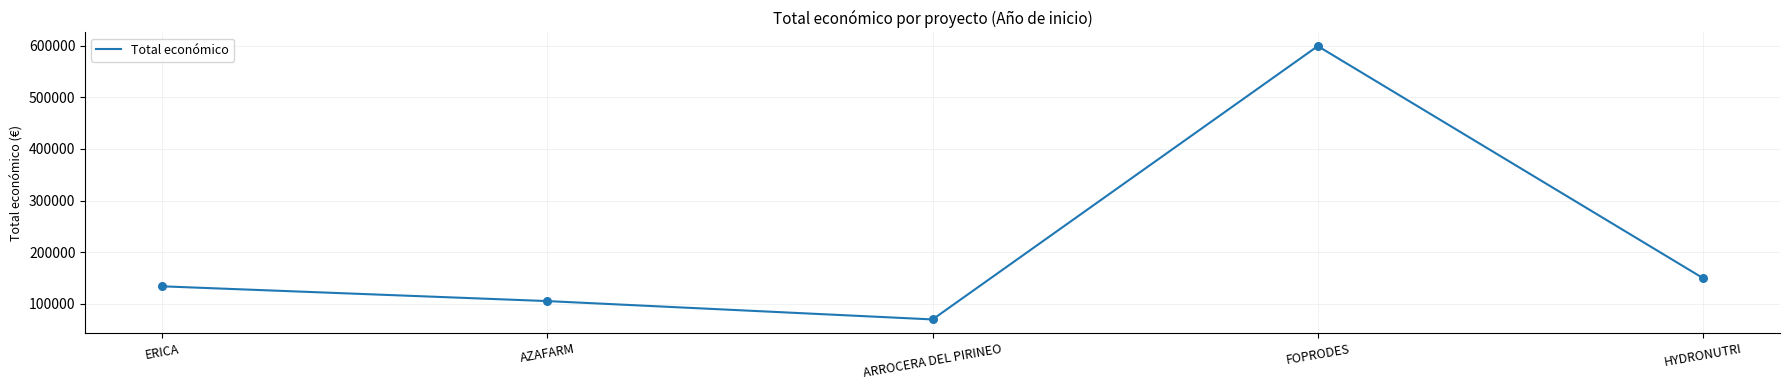

What is the ratio of the value at ARROCERA DEL PIRINEO to the value at HYDRONUTRI?

0.5